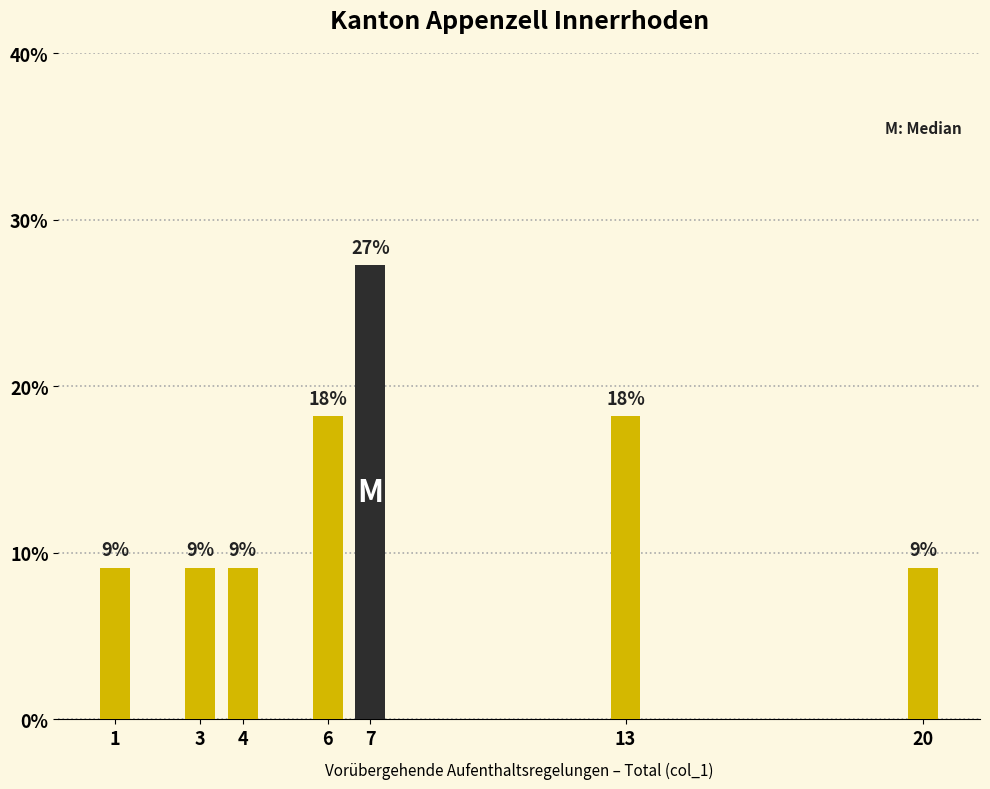

How many bars are there in total?

7